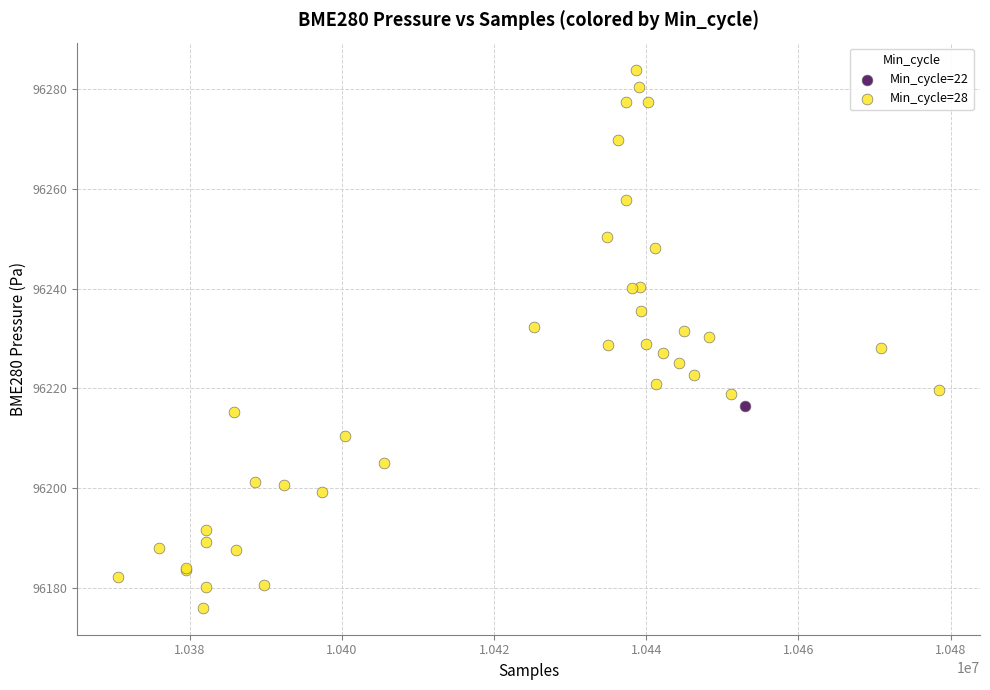

What are all the series names shown in the legend?

Min_cycle=22, Min_cycle=28